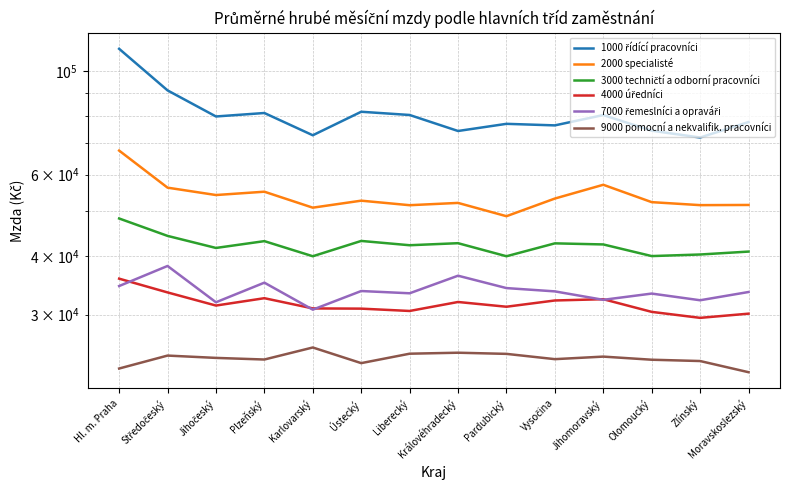

Where is the first local maximum for 4000 úředníci?

Plzeňský